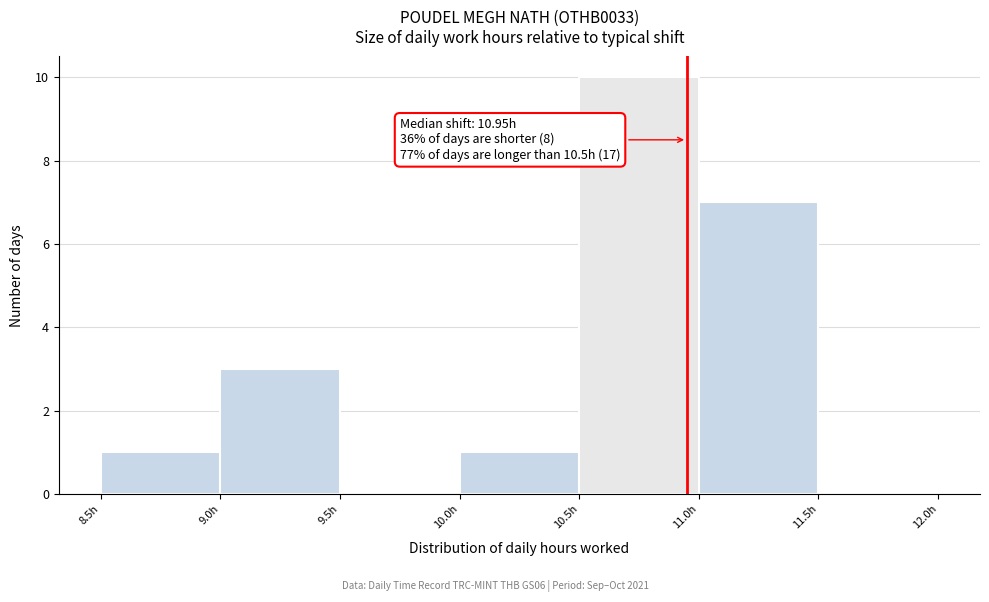

Over which range of the x-axis is the bar tallest?

10.5 to 11.0